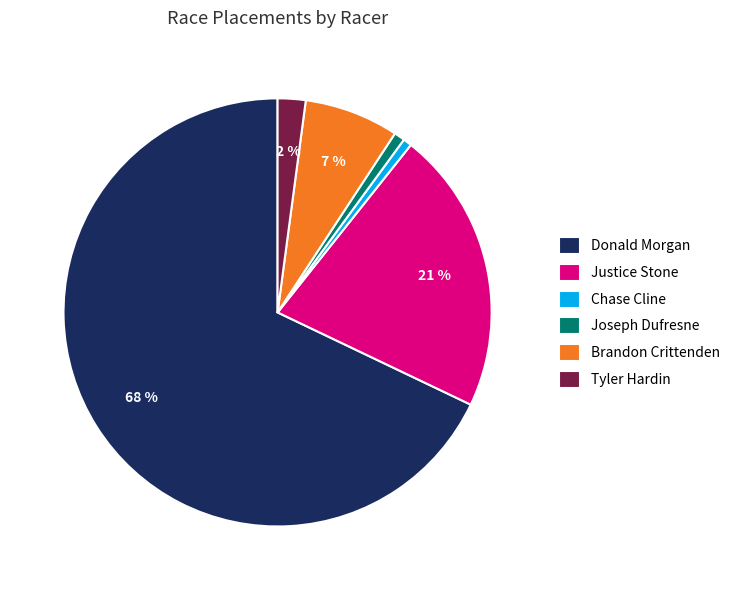

How many segments does this pie chart have?

6